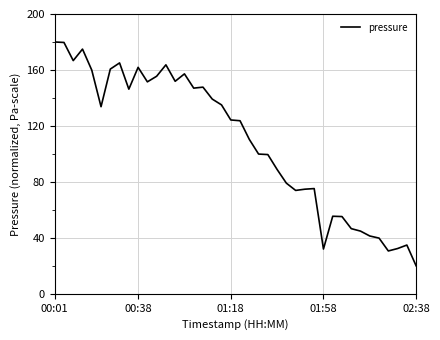

What is the smallest value displayed?

20.0